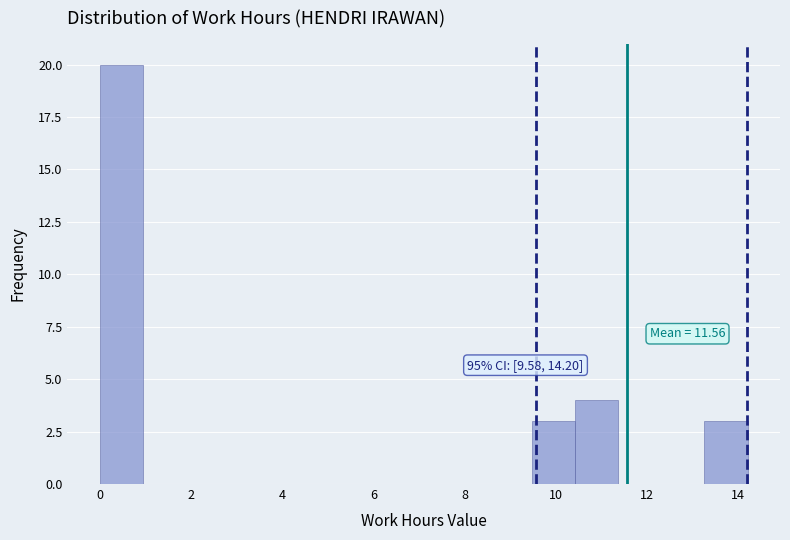

Which range on the x-axis has the tallest bar?

0.0 to 1.0